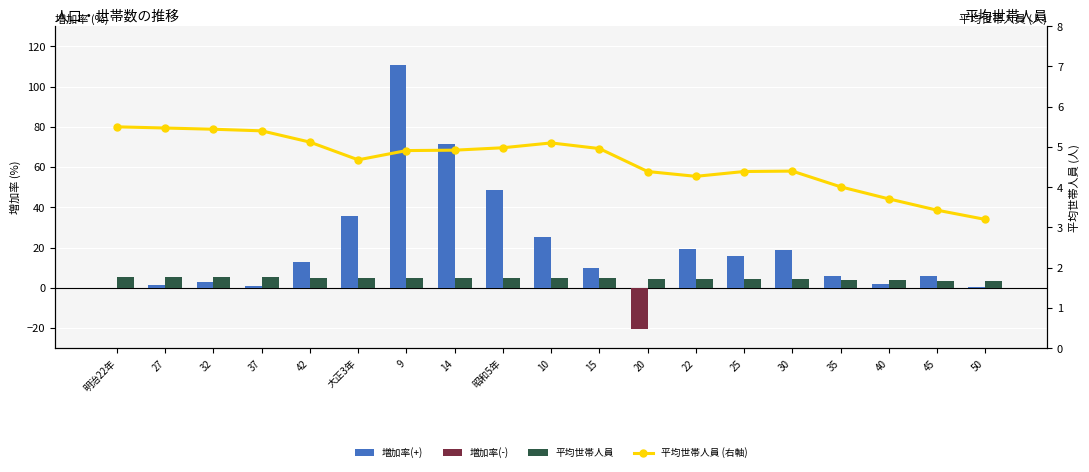

List the series in order of their peak value, highest first.

増加率(+), 平均世帯人員, 平均世帯人員 (右軸), 増加率(-)